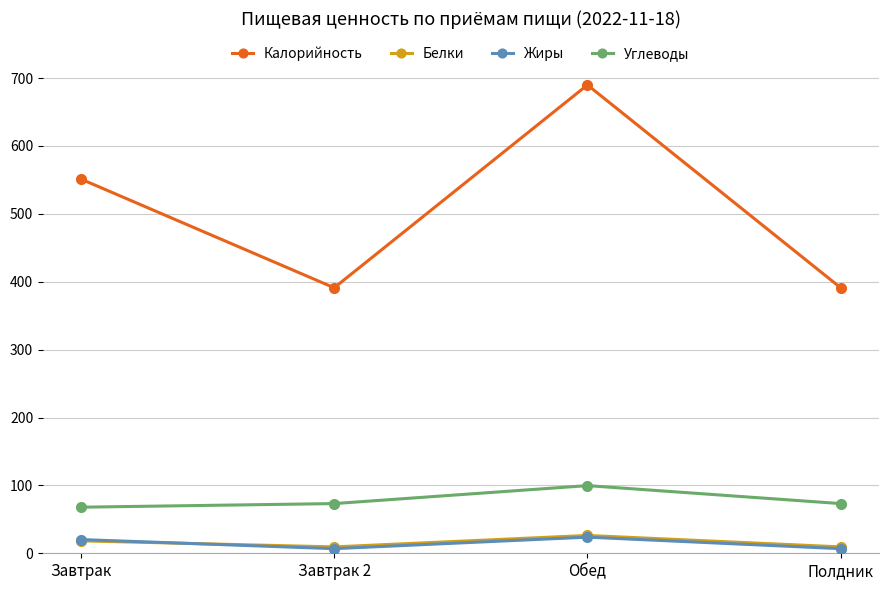

What is the difference between the highest and lowest values at Обед?

666.1